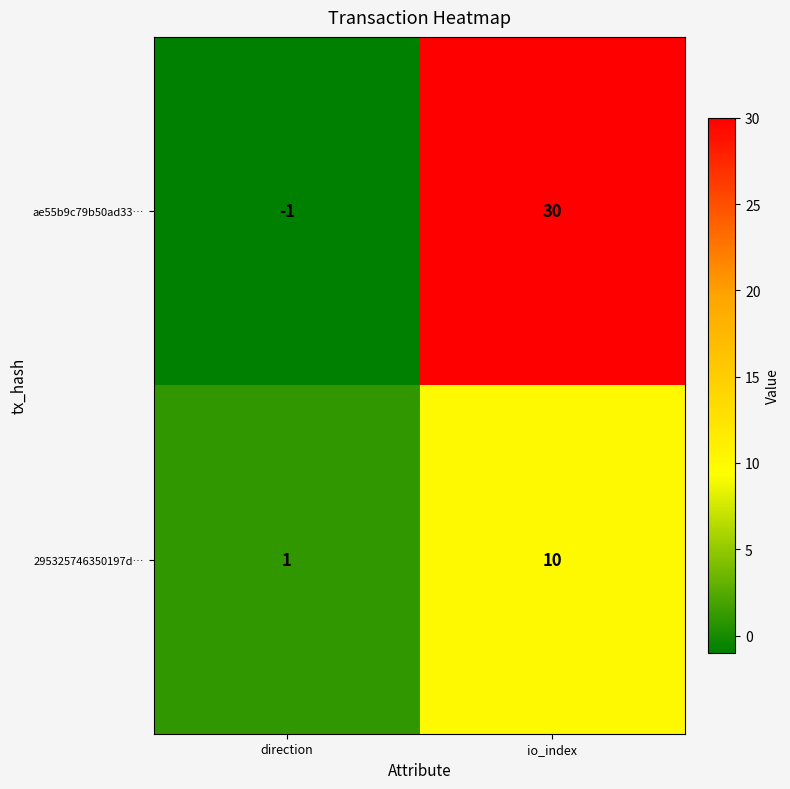

At io_index, list the series in order from largest to smallest.

ae55b9c79b50ad33…, 295325746350197d…